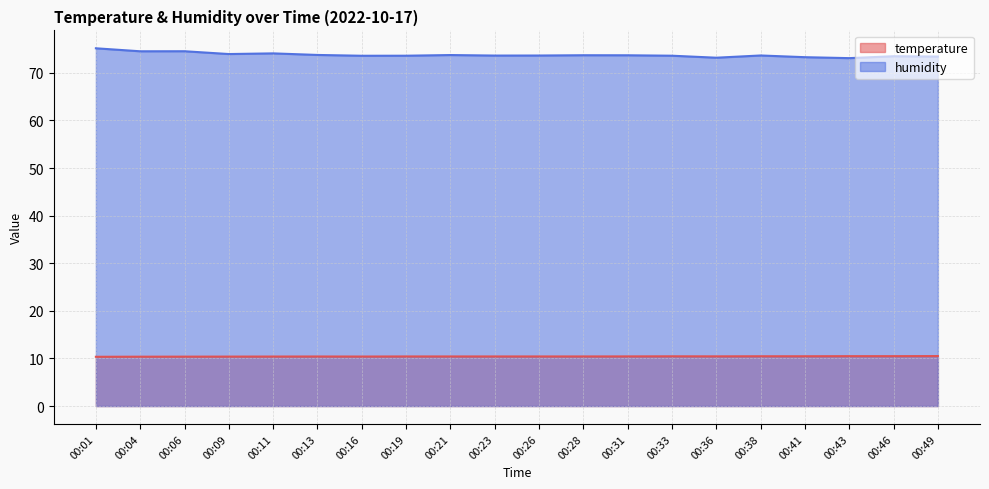

Where is temperature nearest to the value 10?

00:01